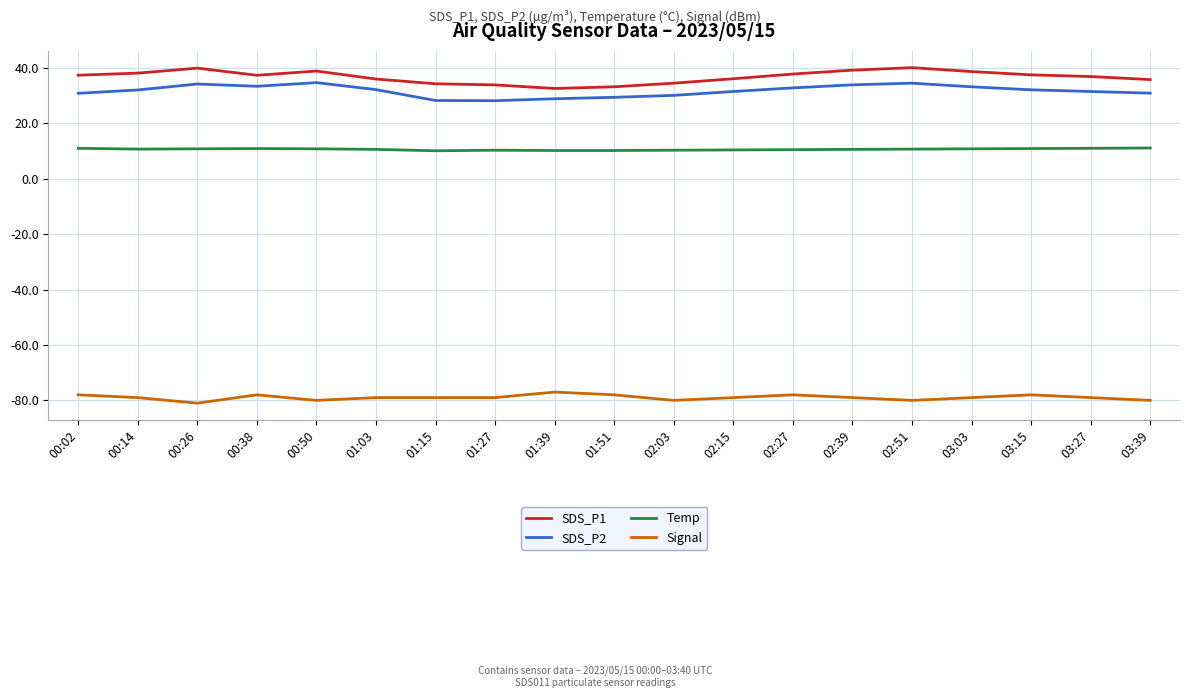

What is the difference between the maximum and minimum values in the Temp series?

1.0